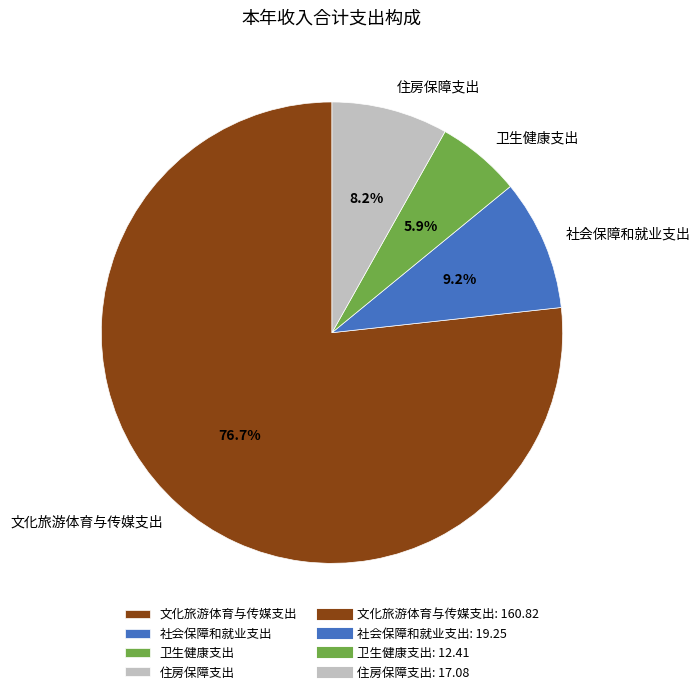

Does 文化旅游体育与传媒支出 represent more than half of the total?

Yes